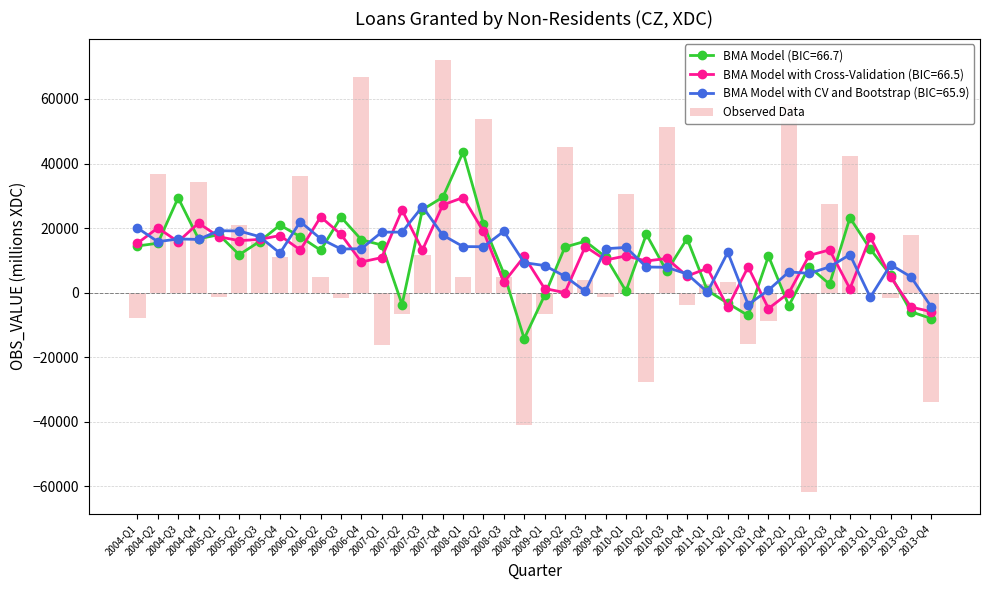

What is the sum of all Observed Data values?

438554